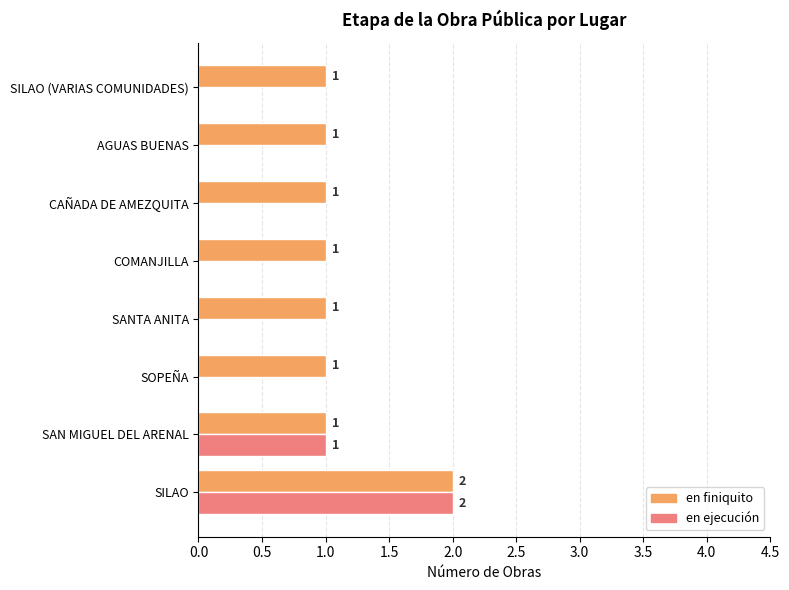

Which category has the highest value across all series?

SILAO